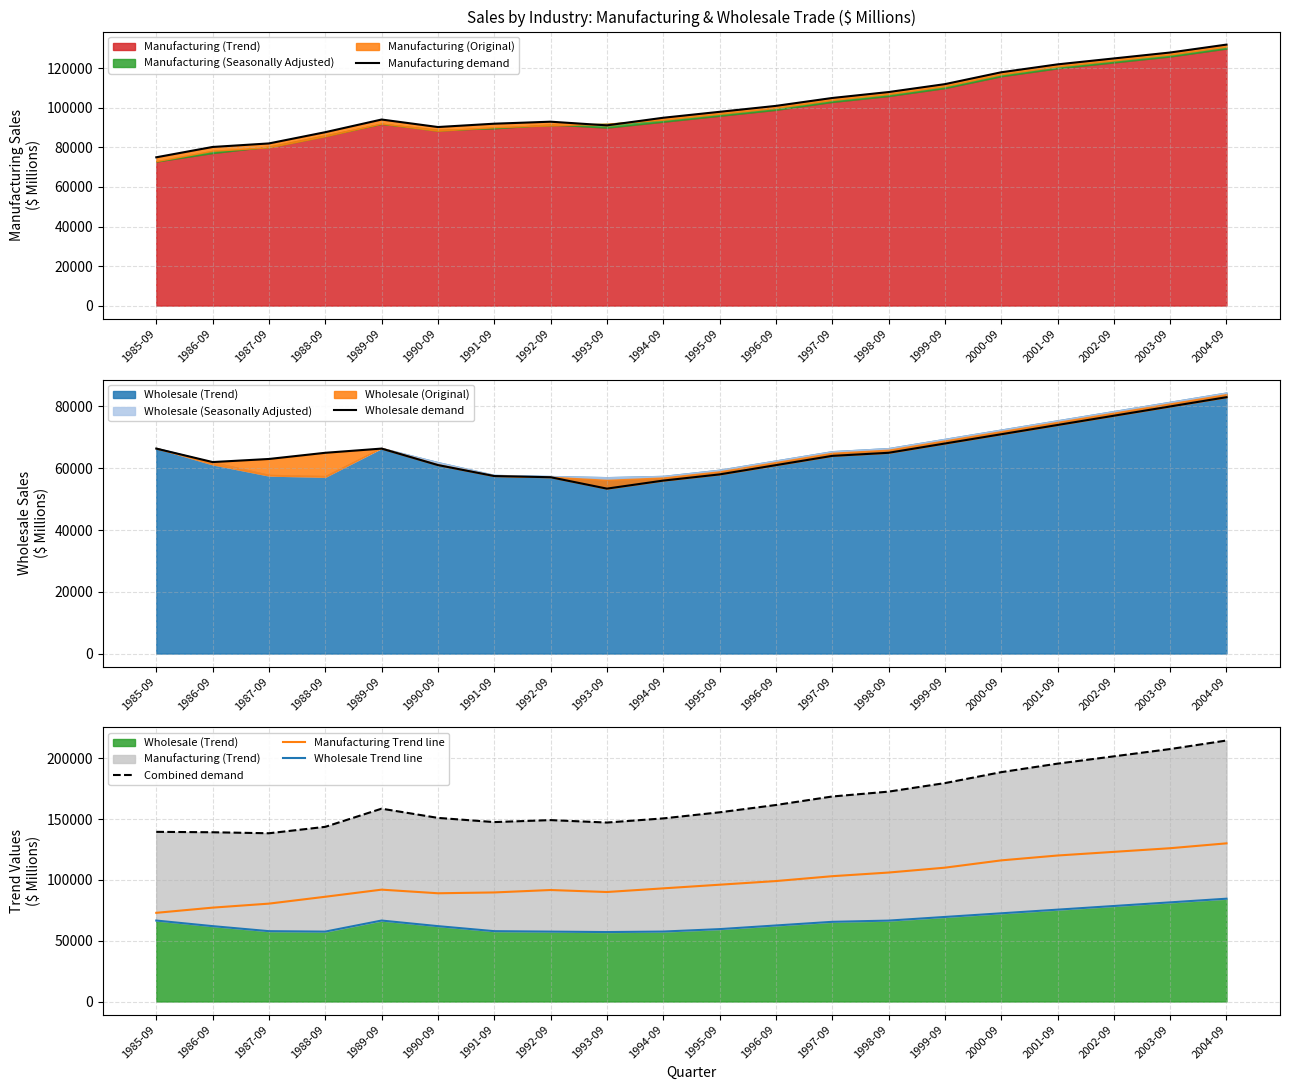

Which series ends up on top after the final intersection of Wholesale Trend line and Wholesale demand?

Wholesale Trend line